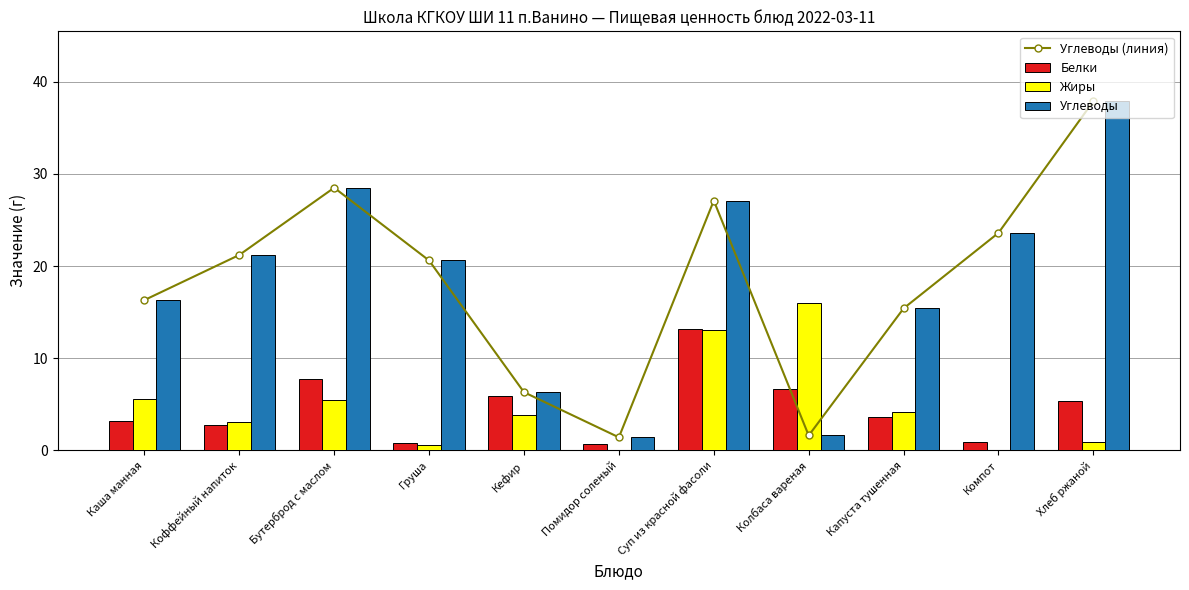

At which category is the sum across all series the highest?

Хлеб ржаной